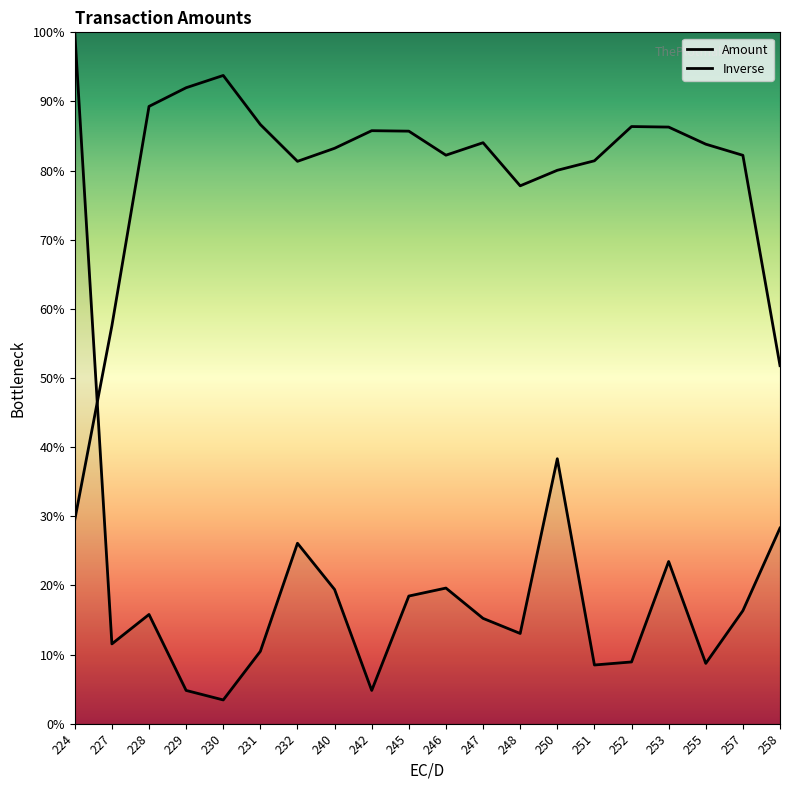

What is the greatest value displayed?

100.0